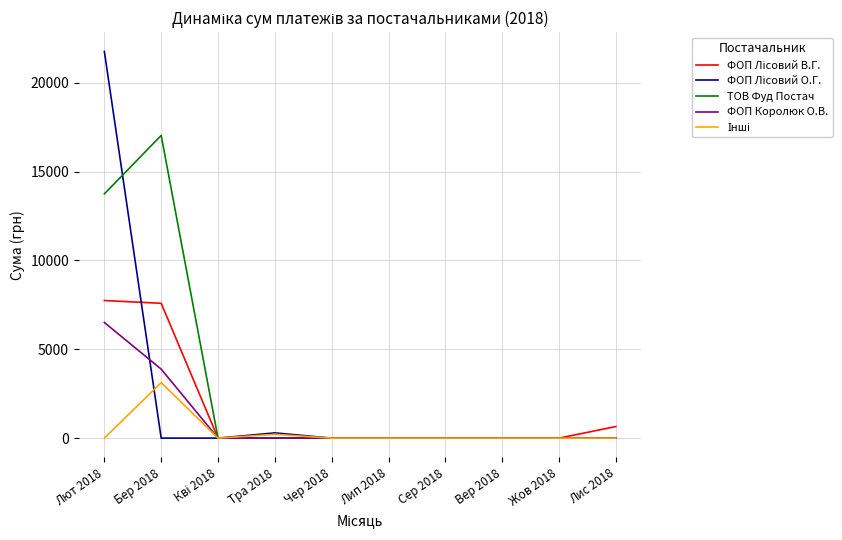

What is the greatest value displayed?

21760.2